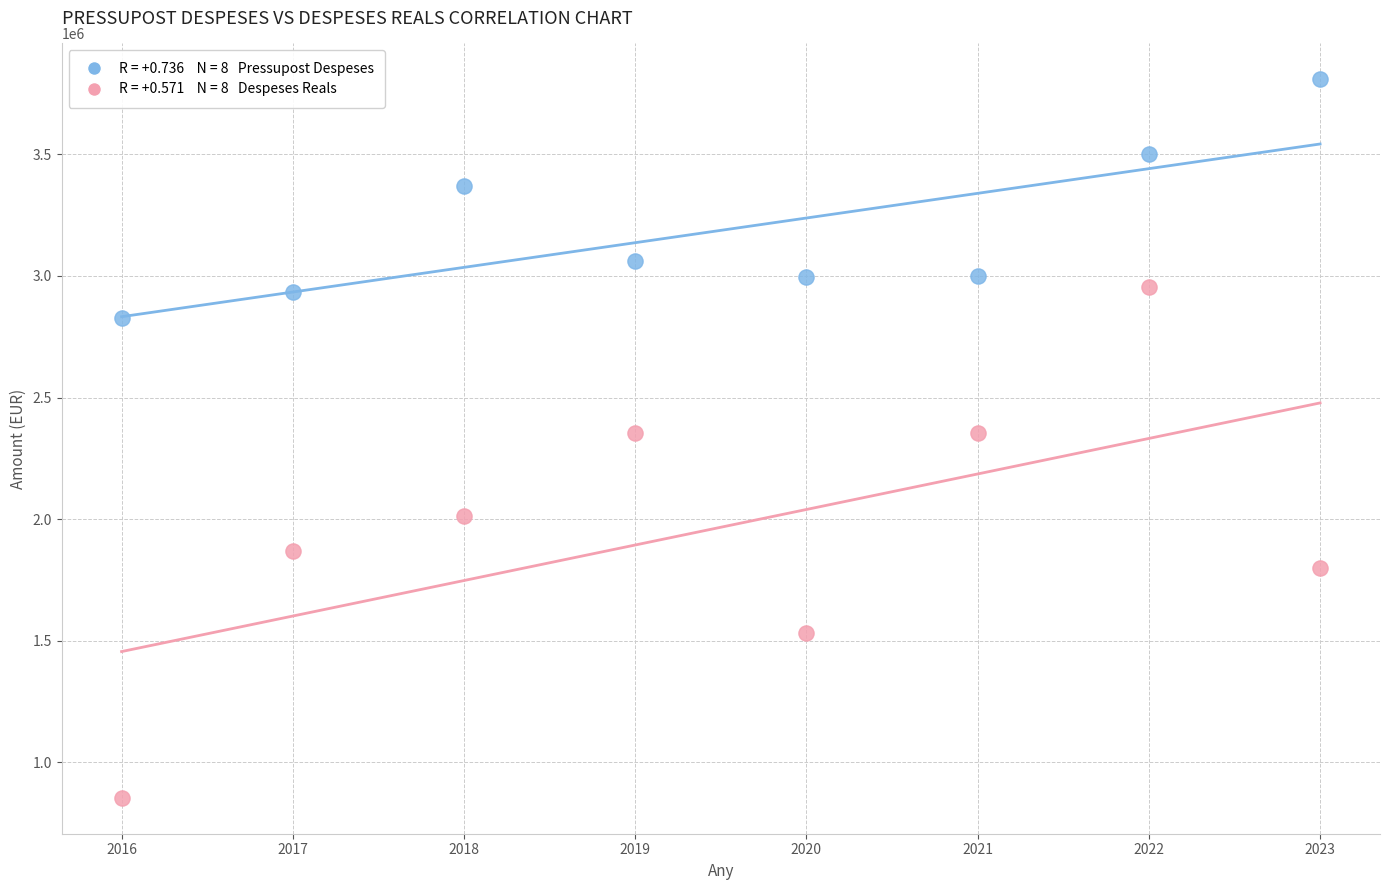

Across all data points, what is the range of Y values (max minus min)?

2952812.0